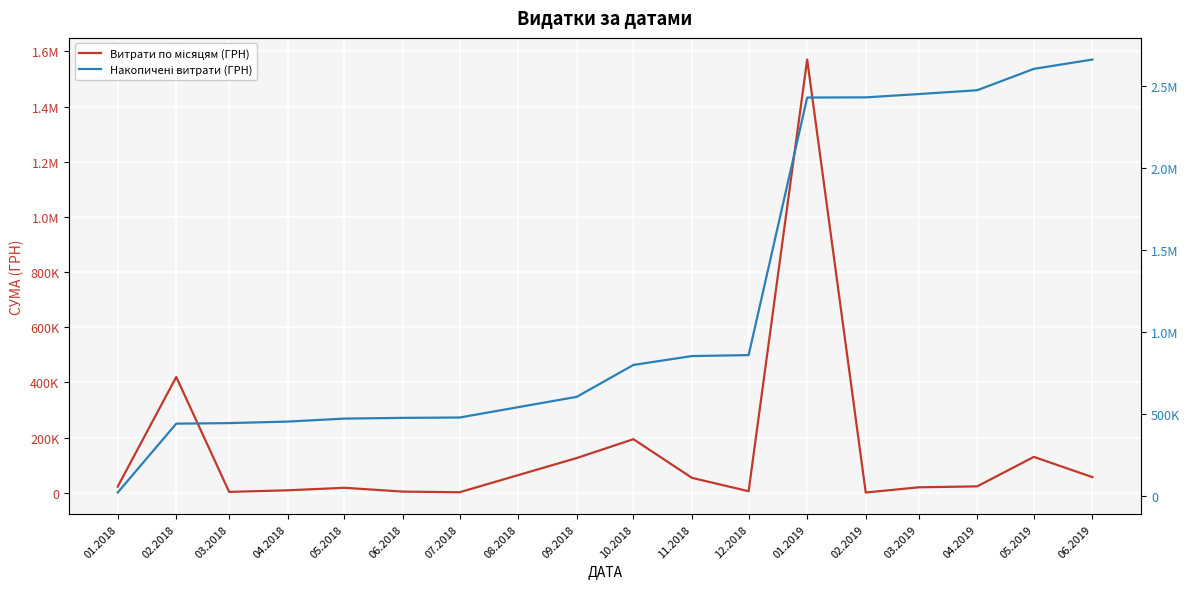

True or false: Накопичені витрати (ГРН) and Витрати по місяцям (ГРН) cross at least once.

False